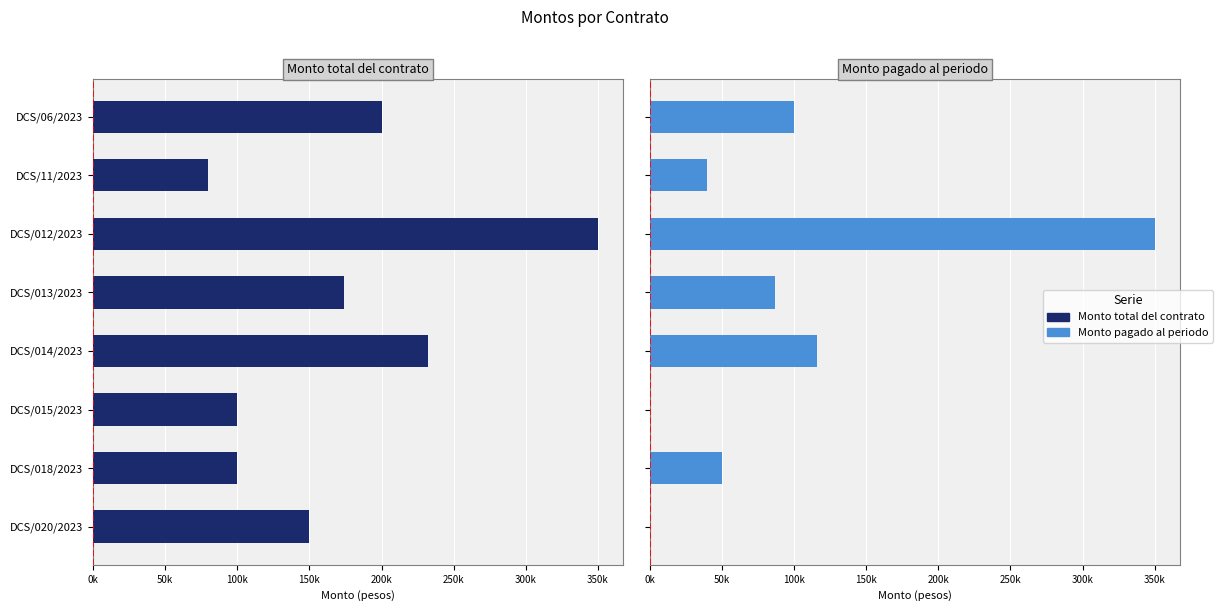

How many bars are there in total?

16